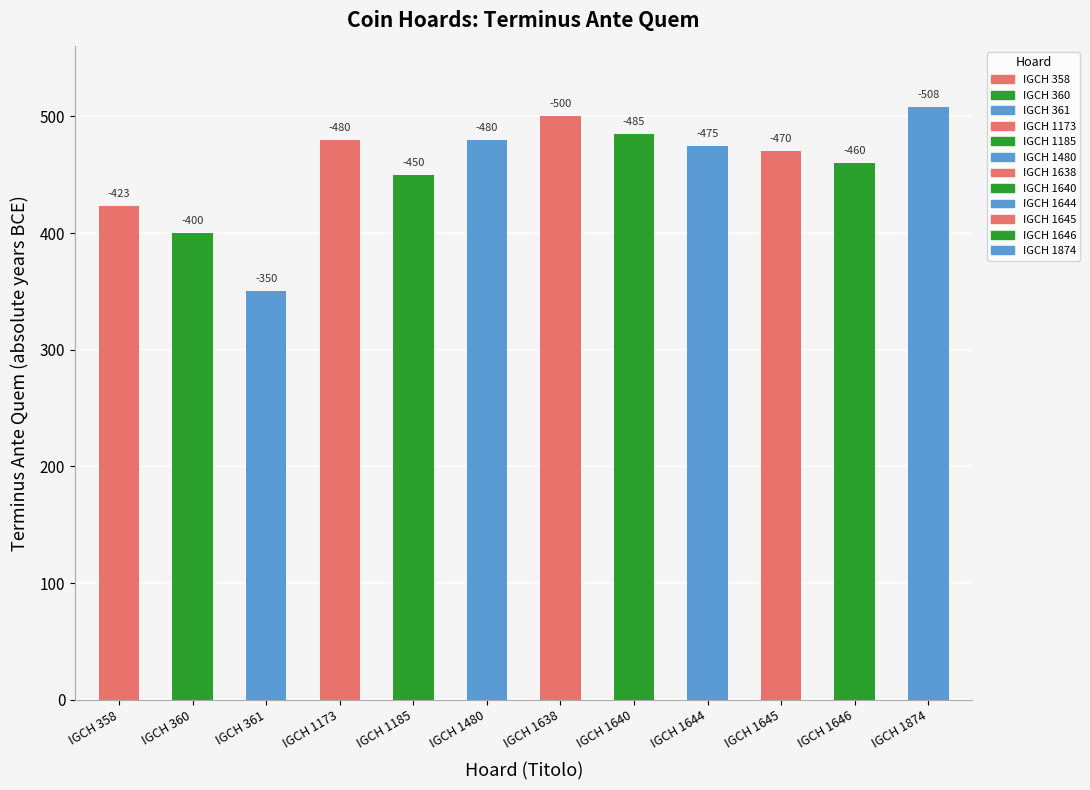

What is the change in value from IGCH 1640 to IGCH 1644?

+10